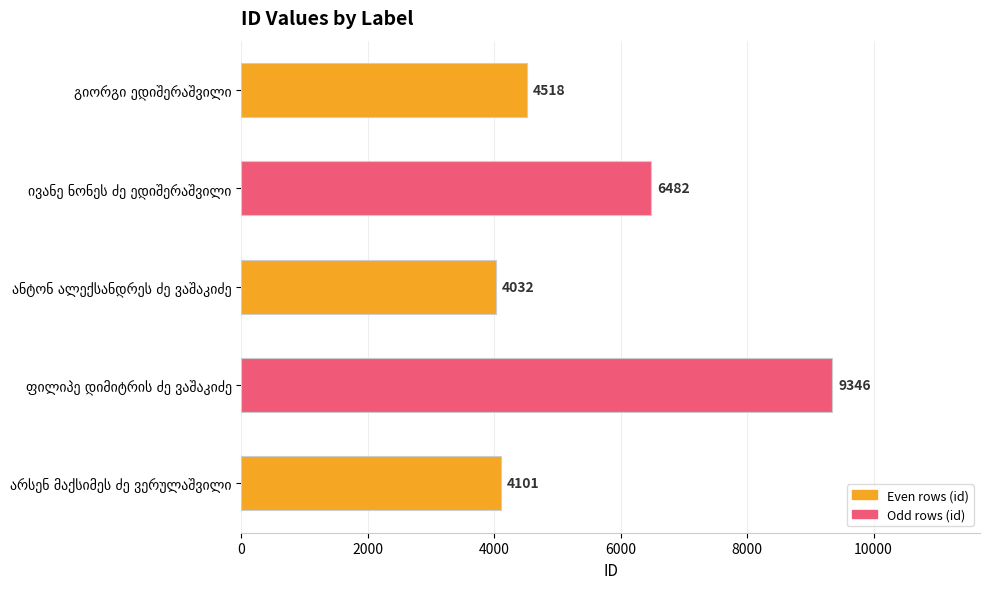

What is the difference between the maximum and minimum values?

5314